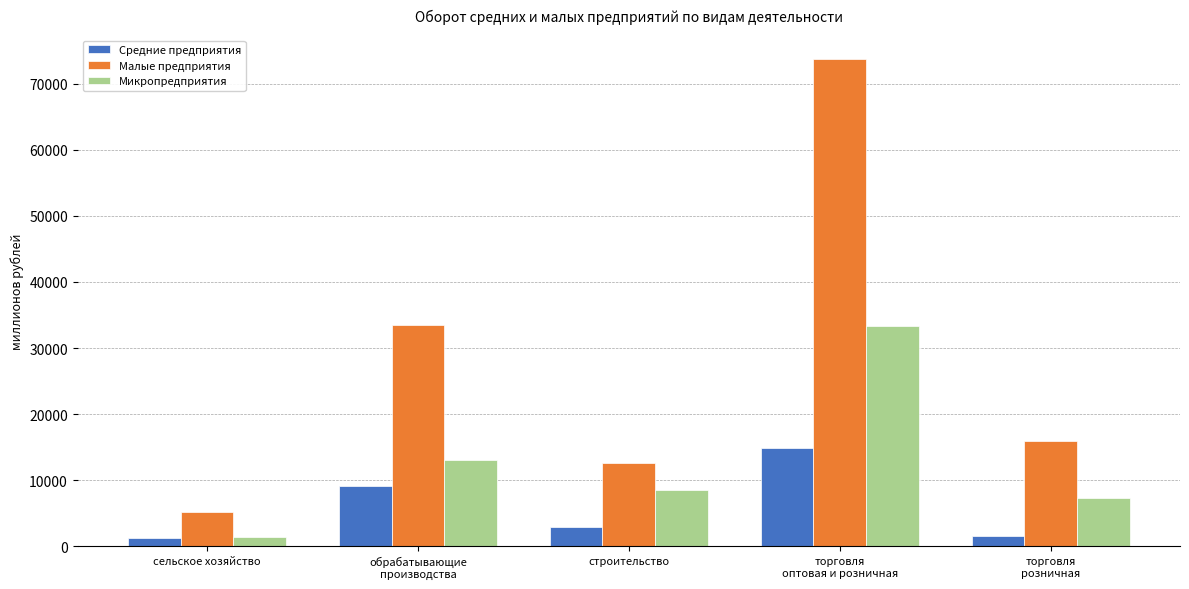

The value of Микропредприятия at сельское хозяйство is 1409.4. True or false?

True